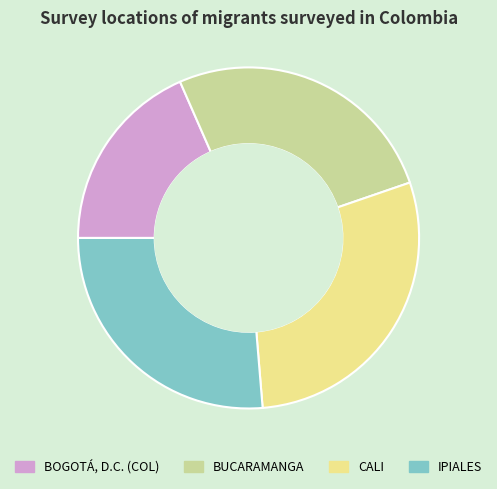

Which slice is the smallest?

BOGOTÁ, D.C. (COL)